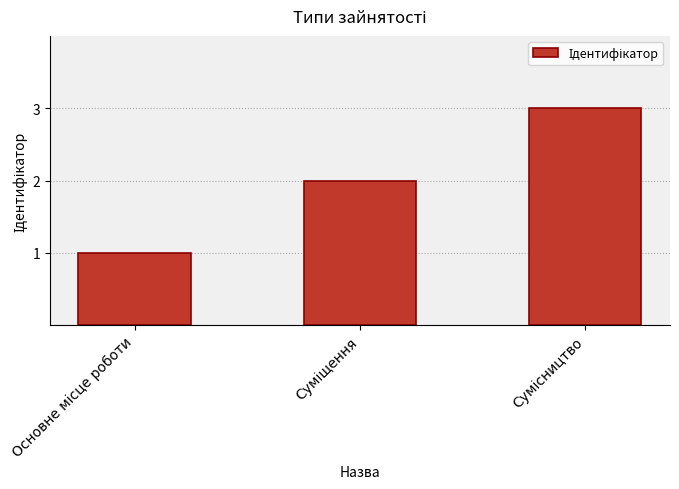

What is the sum of all values?

6